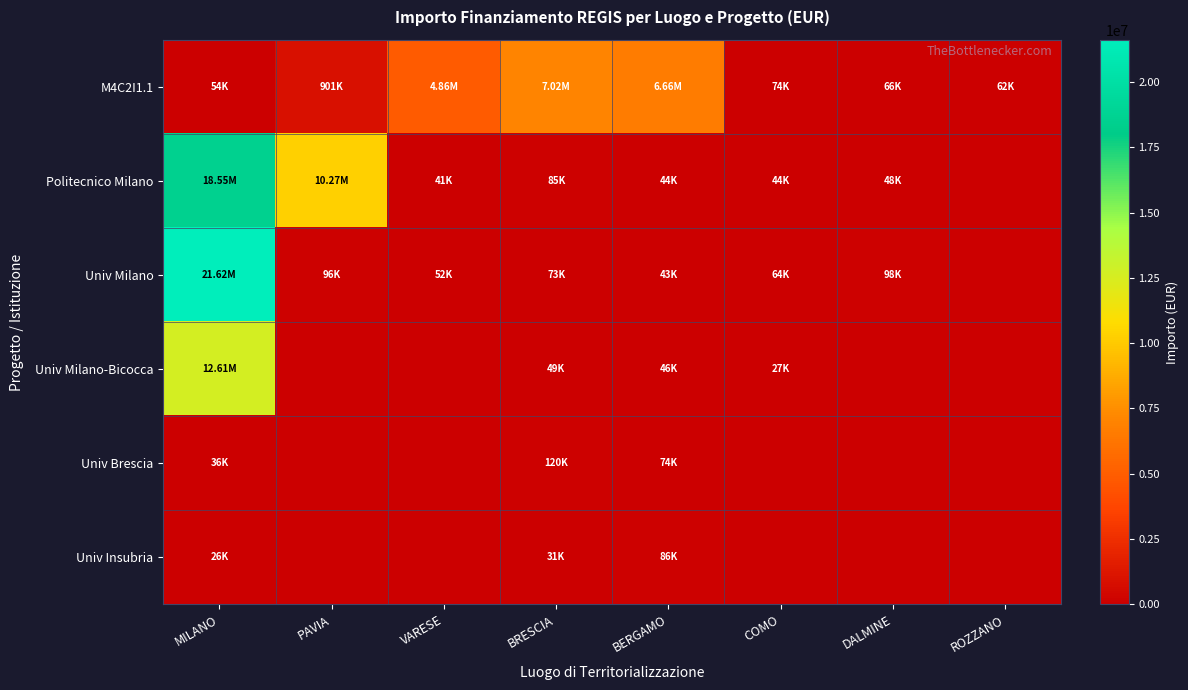

Reading right to left, transcribe all the data shown in this chart.

M4C2I1.1: ROZZANO=62062.4	DALMINE=66393.6	COMO=73636.1	BERGAMO=6664665.0	BRESCIA=7024917.0	VARESE=4863405.0	PAVIA=900630.0	MILANO=54144.9
Politecnico Milano: ROZZANO=0.0	DALMINE=47794.5	COMO=44036.1	BERGAMO=44080.6	BRESCIA=84977.9	VARESE=41196.6	PAVIA=10267188.0	MILANO=18552987.0
Univ Milano: ROZZANO=0.0	DALMINE=97812.0	COMO=63747.5	BERGAMO=42816.5	BRESCIA=73250.1	VARESE=52455.4	PAVIA=96064.0	MILANO=21615132.0
Univ Milano-Bicocca: ROZZANO=0.0	DALMINE=0.0	COMO=27342.9	BERGAMO=46312.5	BRESCIA=48776.3	VARESE=0.0	PAVIA=0.0	MILANO=12608826.0
Univ Brescia: ROZZANO=0.0	DALMINE=0.0	COMO=0.0	BERGAMO=73886.6	BRESCIA=119783.4	VARESE=0.0	PAVIA=0.0	MILANO=36123.8
Univ Insubria: ROZZANO=0.0	DALMINE=0.0	COMO=0.0	BERGAMO=86371.0	BRESCIA=30558.8	VARESE=0.0	PAVIA=0.0	MILANO=25552.0